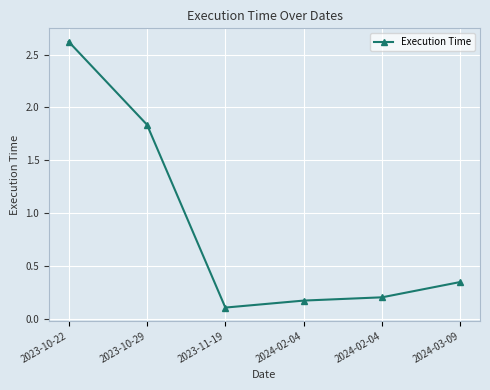

Is this an area chart (filled region under the line)?

No